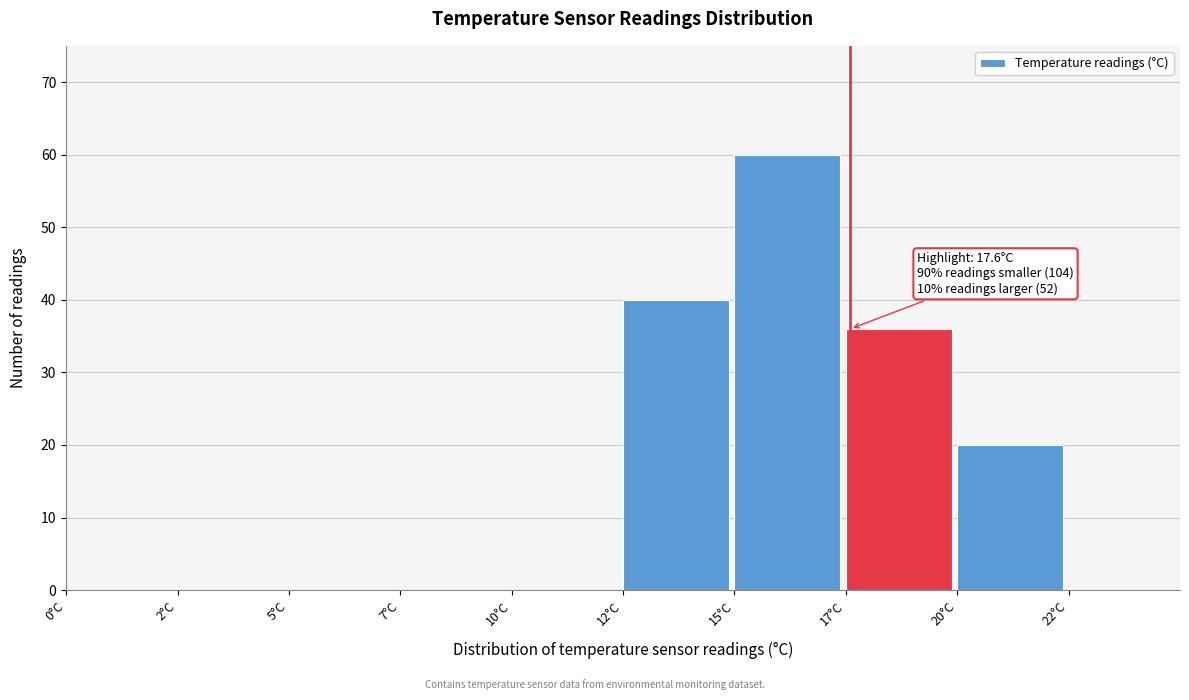

Reading left to right, extract all data points from this chart.

0°C=0	2°C=0	5°C=0	7°C=0	10°C=0	12°C=40	15°C=60	17°C=36	20°C=20	22°C=0